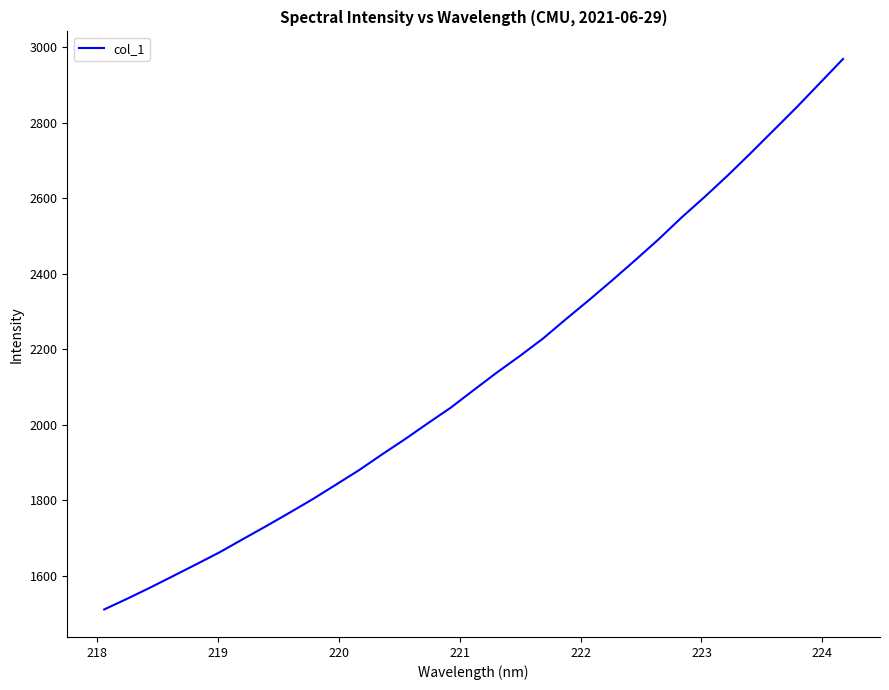

What is the difference between the maximum and minimum values?

1458.3